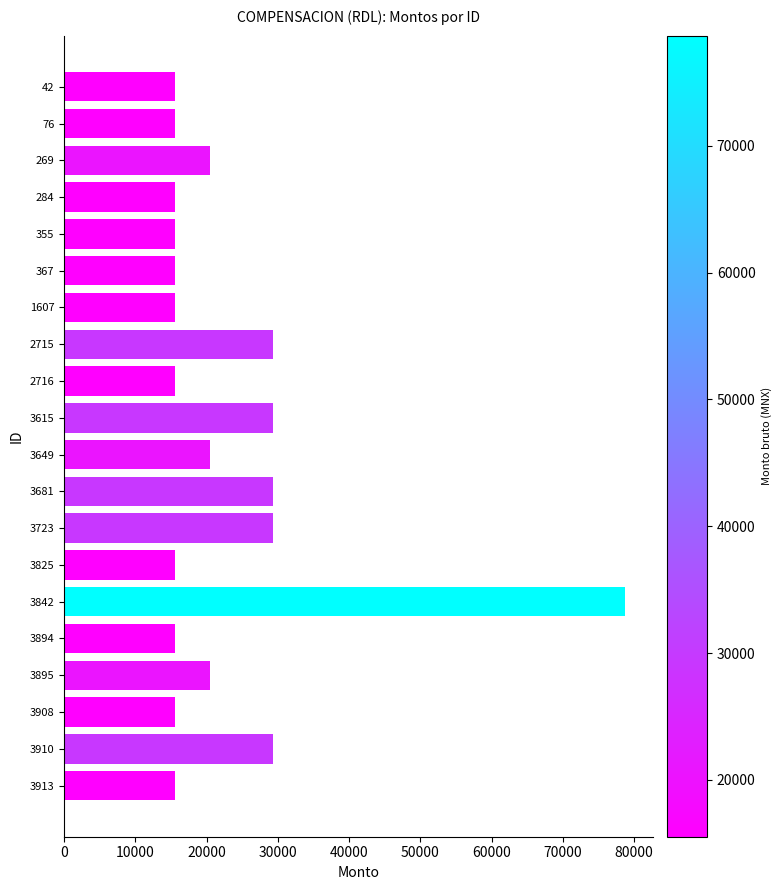

True or false: the data shows 11429.8 at 3649.

False